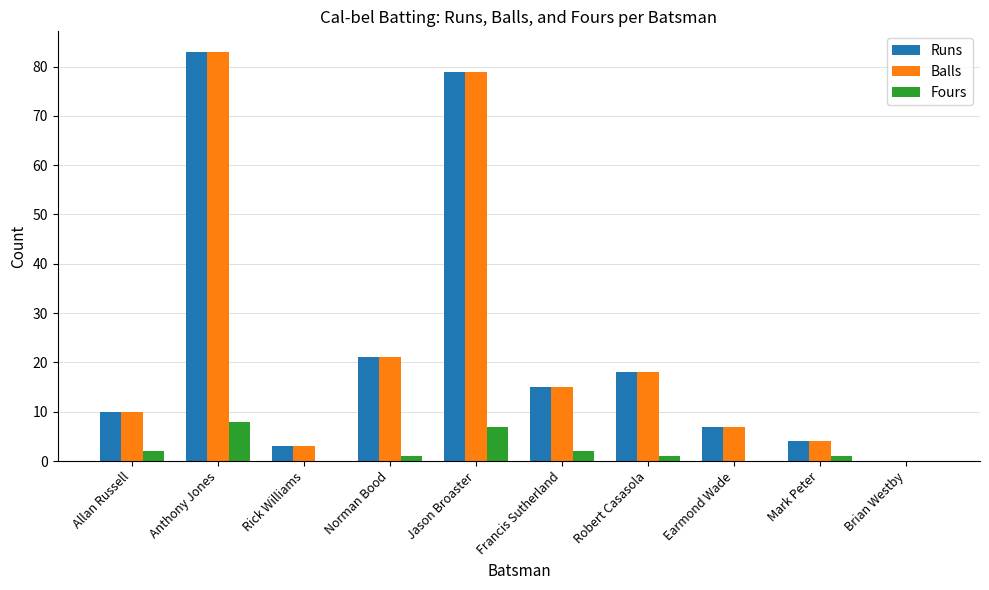

Count the number of data series in this chart.

3